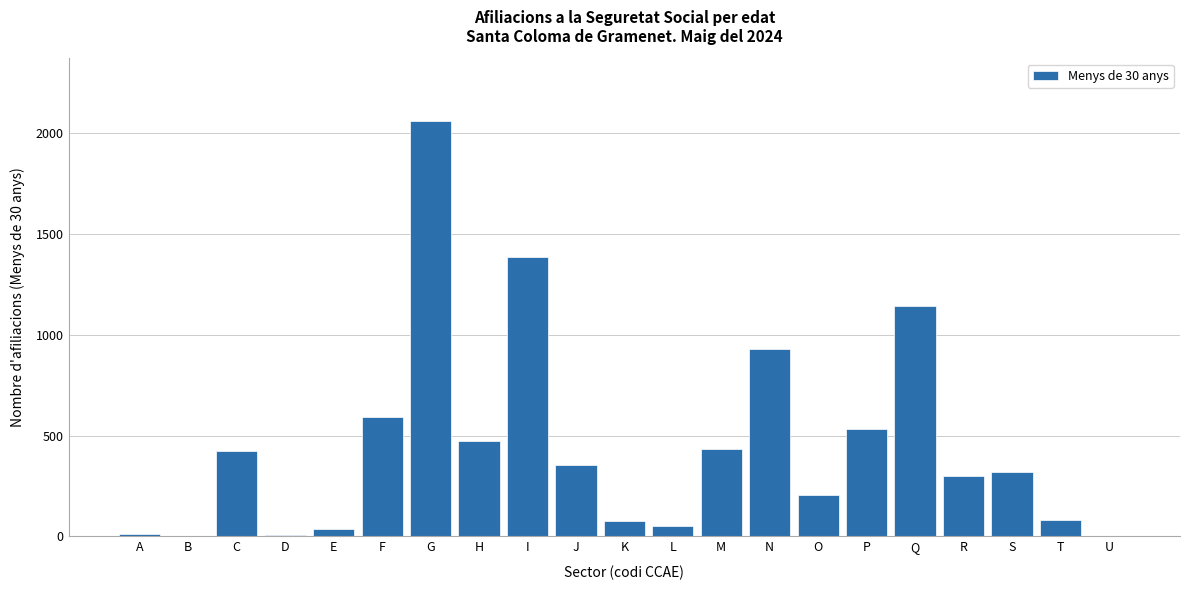

Which category has the highest value across all series?

G